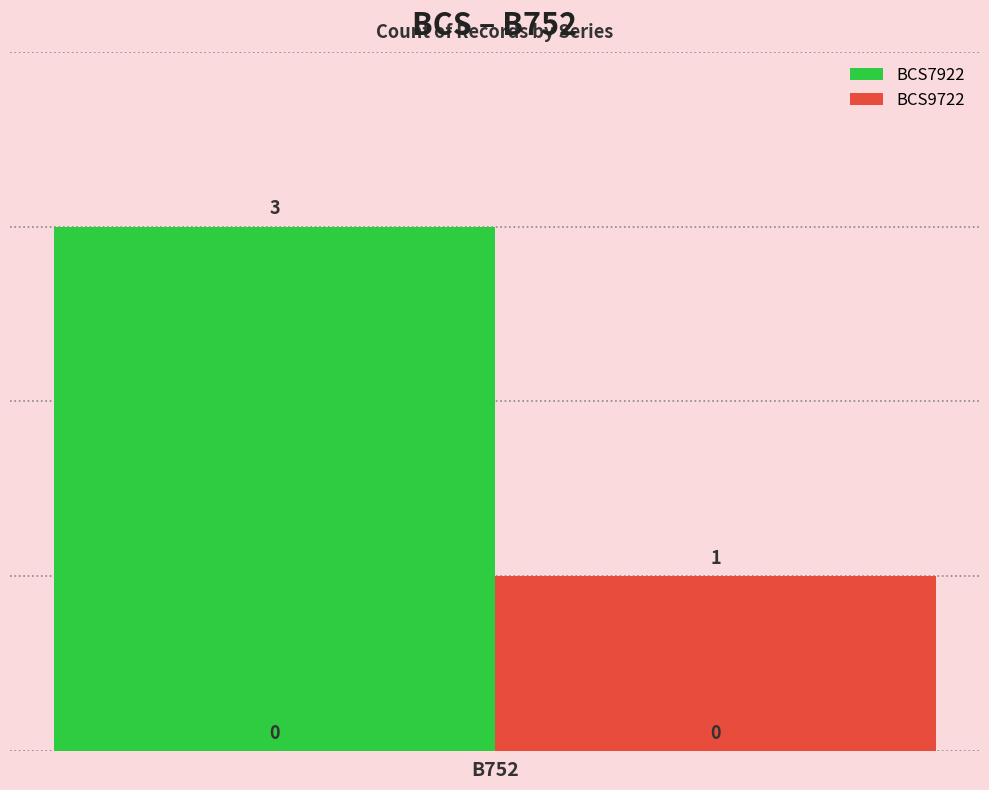

At how many categories does at least one series exceed 0?

1